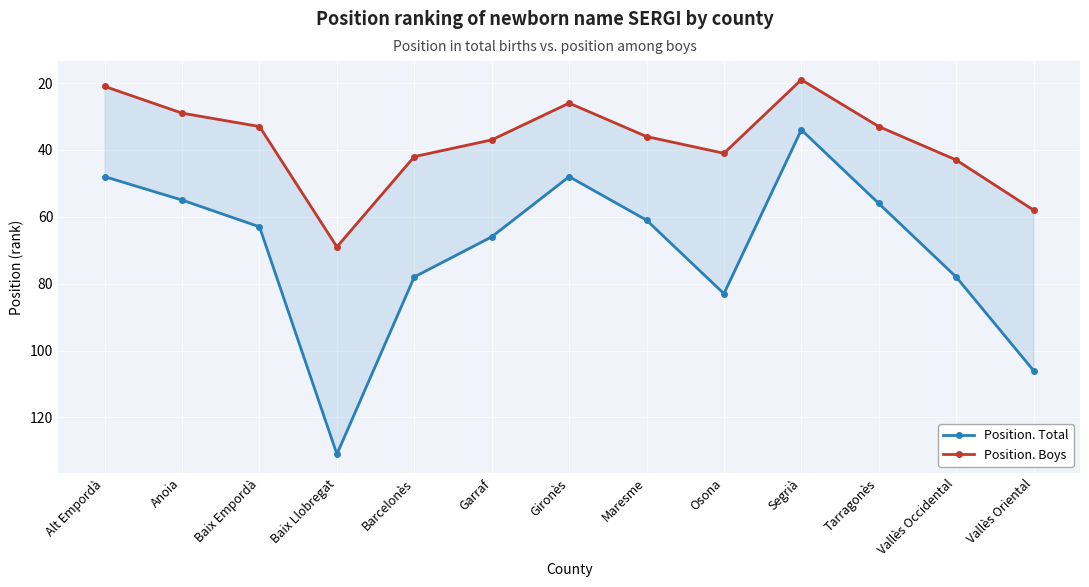

The value of Position. Boys at Vallès Occidental is 61. True or false?

False